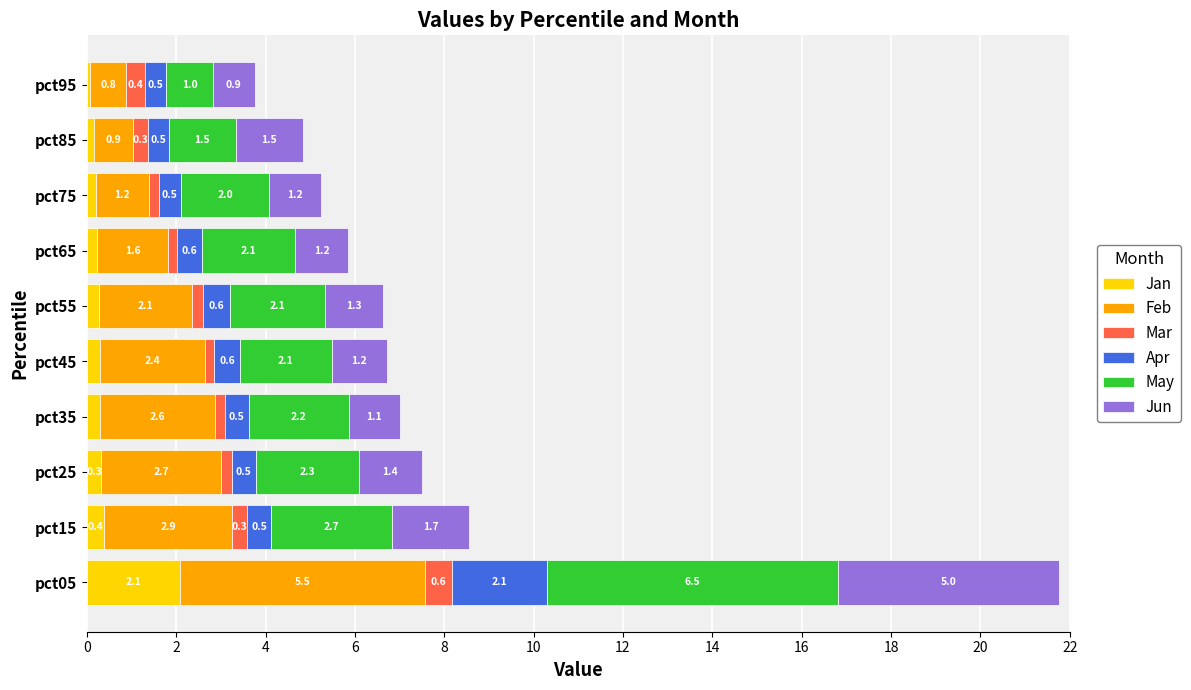

Which category has the lowest value in the Jan series?

pct95